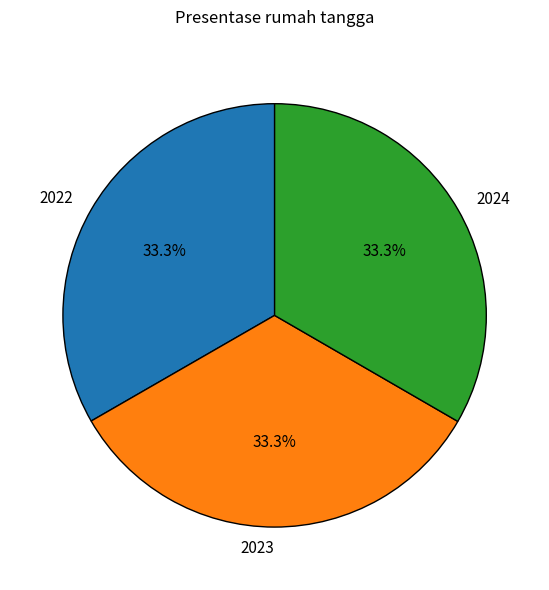

Is there a majority slice in this chart?

No